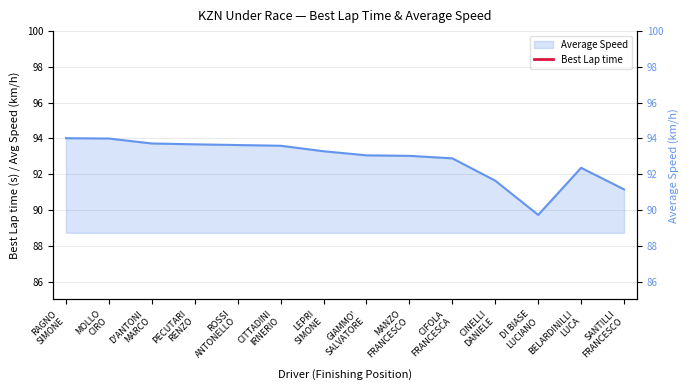

True or false: Average Speed and Best Lap time cross at least once.

False